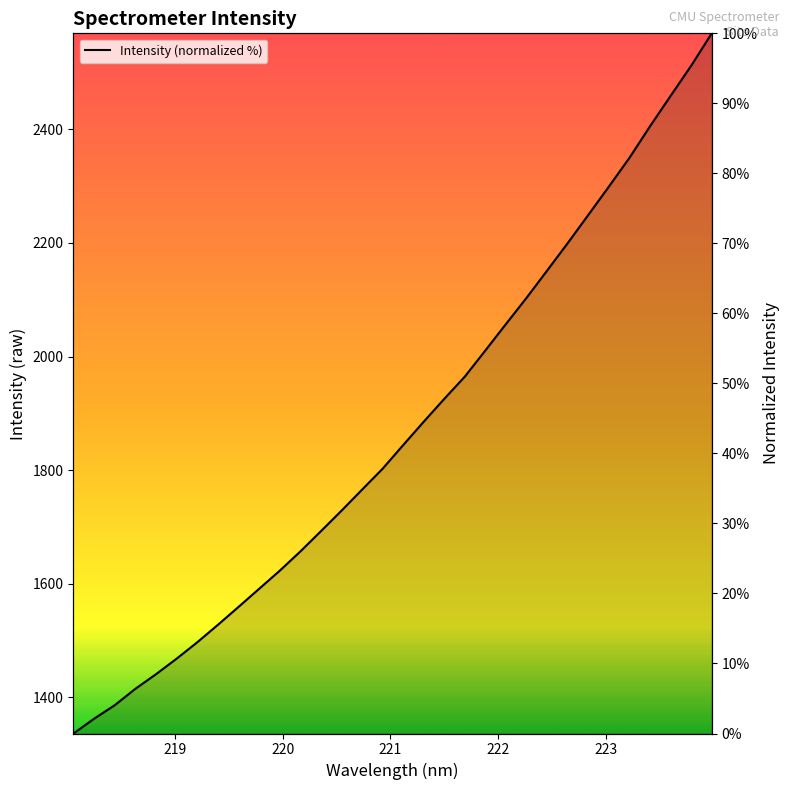

What is the value of the 8th point from the left?

15.5